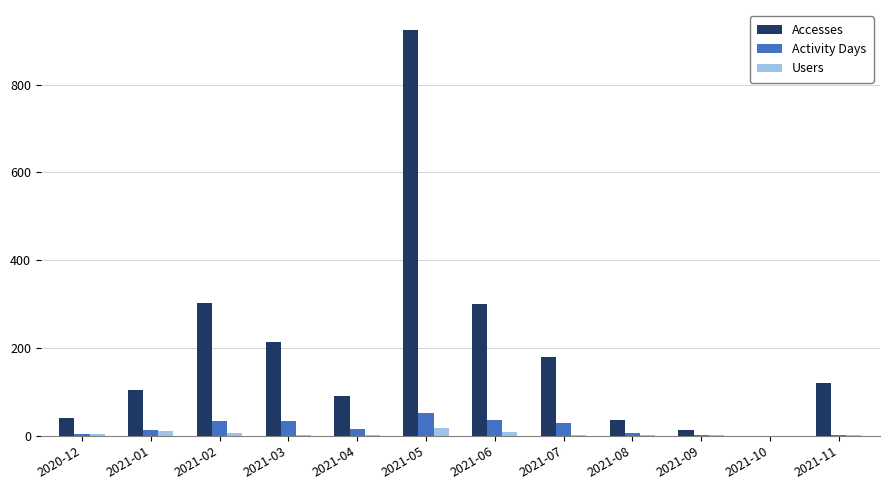

At which category is the sum across all series the highest?

2021-05